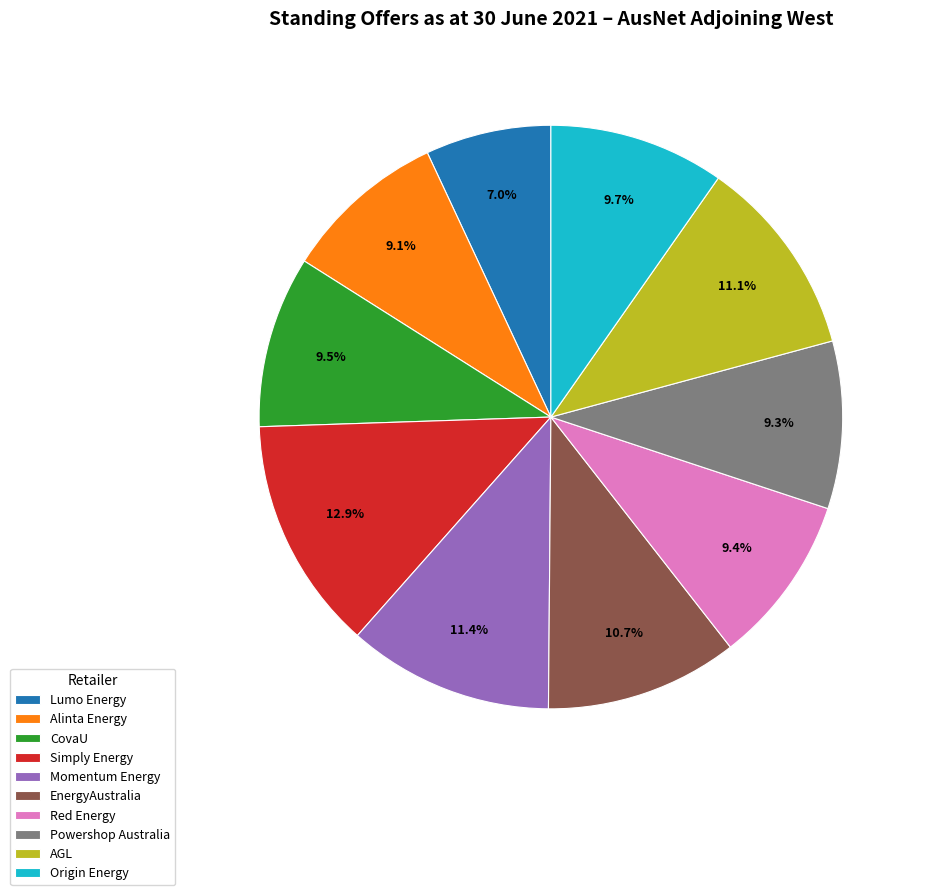

To the nearest percent, what portion does Powershop Australia represent?

9%